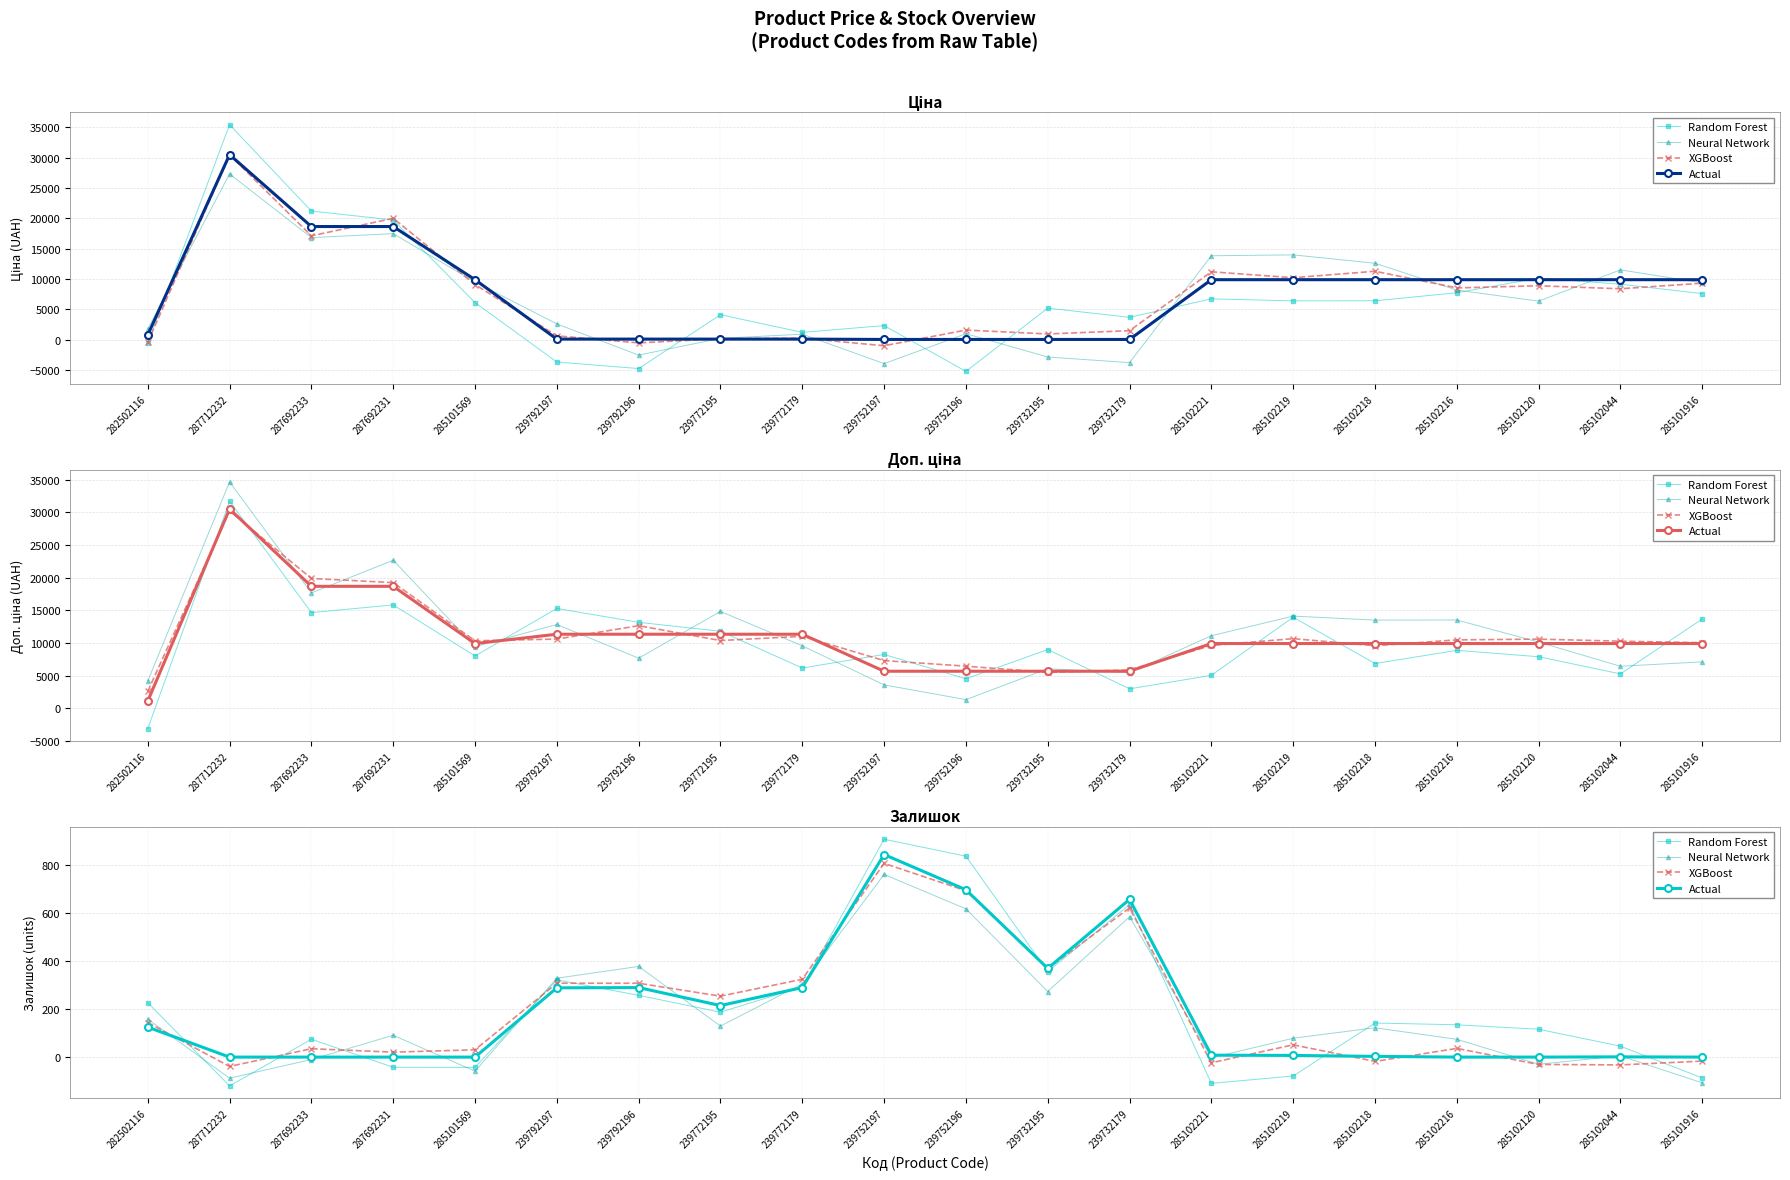

At which label does Neural Network first exceed 122?

282502116